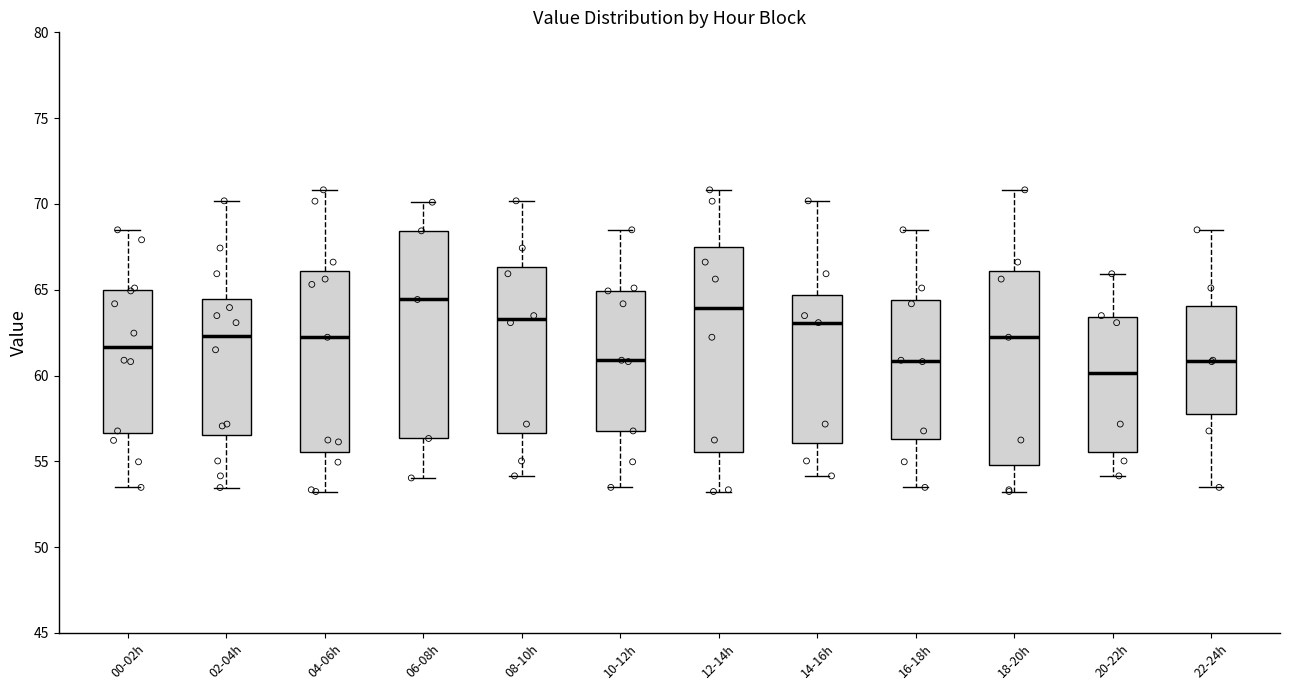

Where is the upper edge of the box for 22-24h on the y-axis? The values are not printed on the chart, so give them approximately, as read against the axis.

64.0